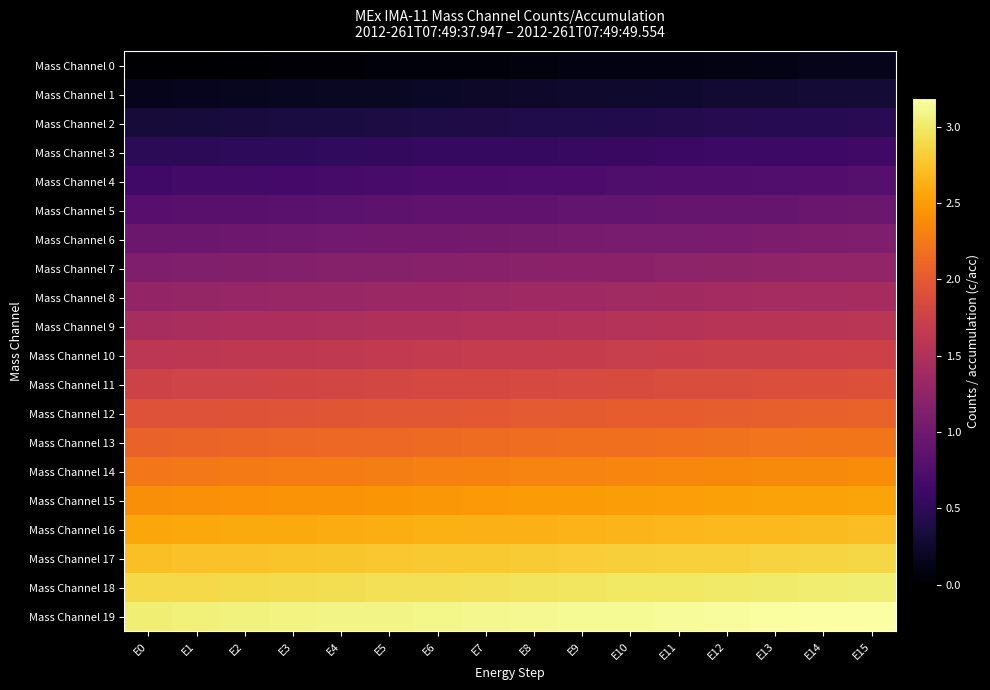

At which category is the sum across all series the highest?

E15